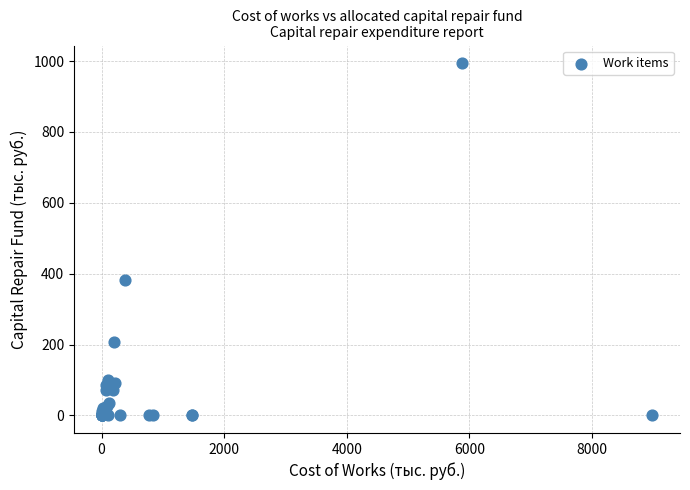

What Y value in the scatter plot is closest to 497?

381.1